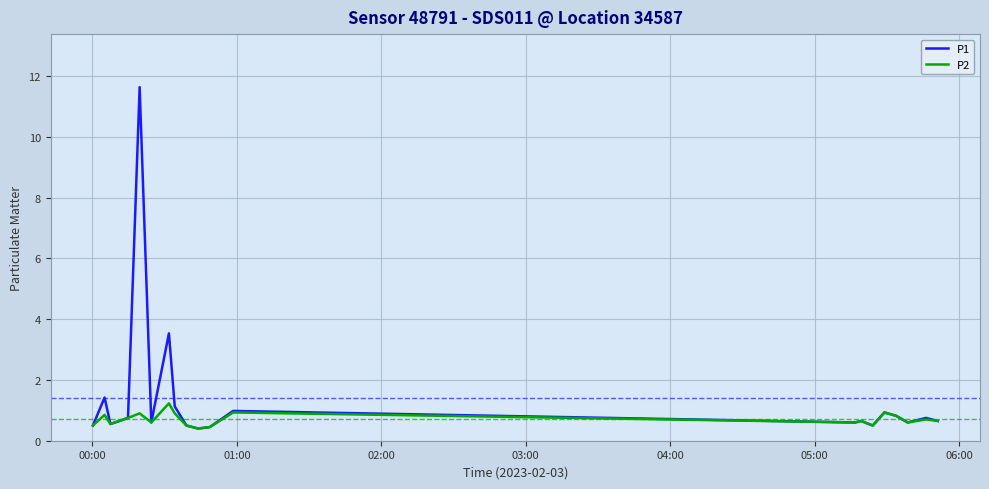

List the series in order of their overall mean, lowest first.

P2, P1